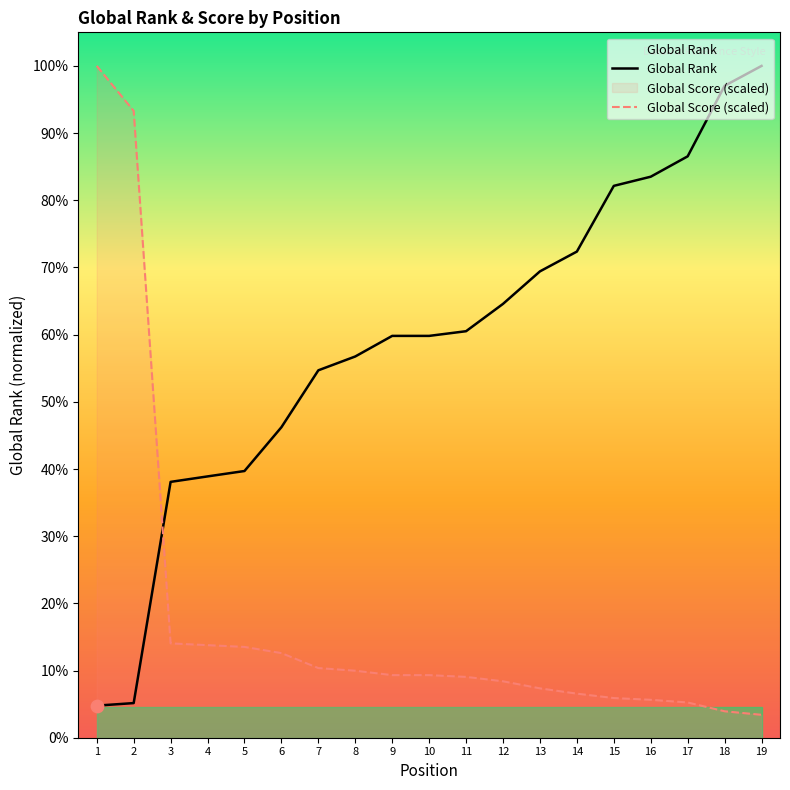

Is the value of Global Score at 15 greater than the value of Global Rank at 6?

No